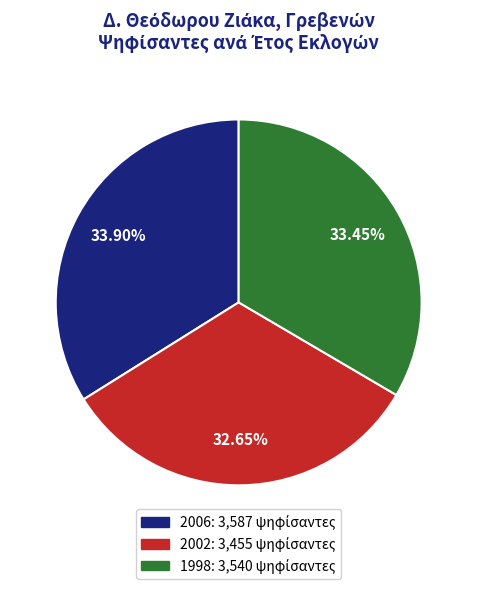

Is it true that 1998 is 33% of the pie?

True